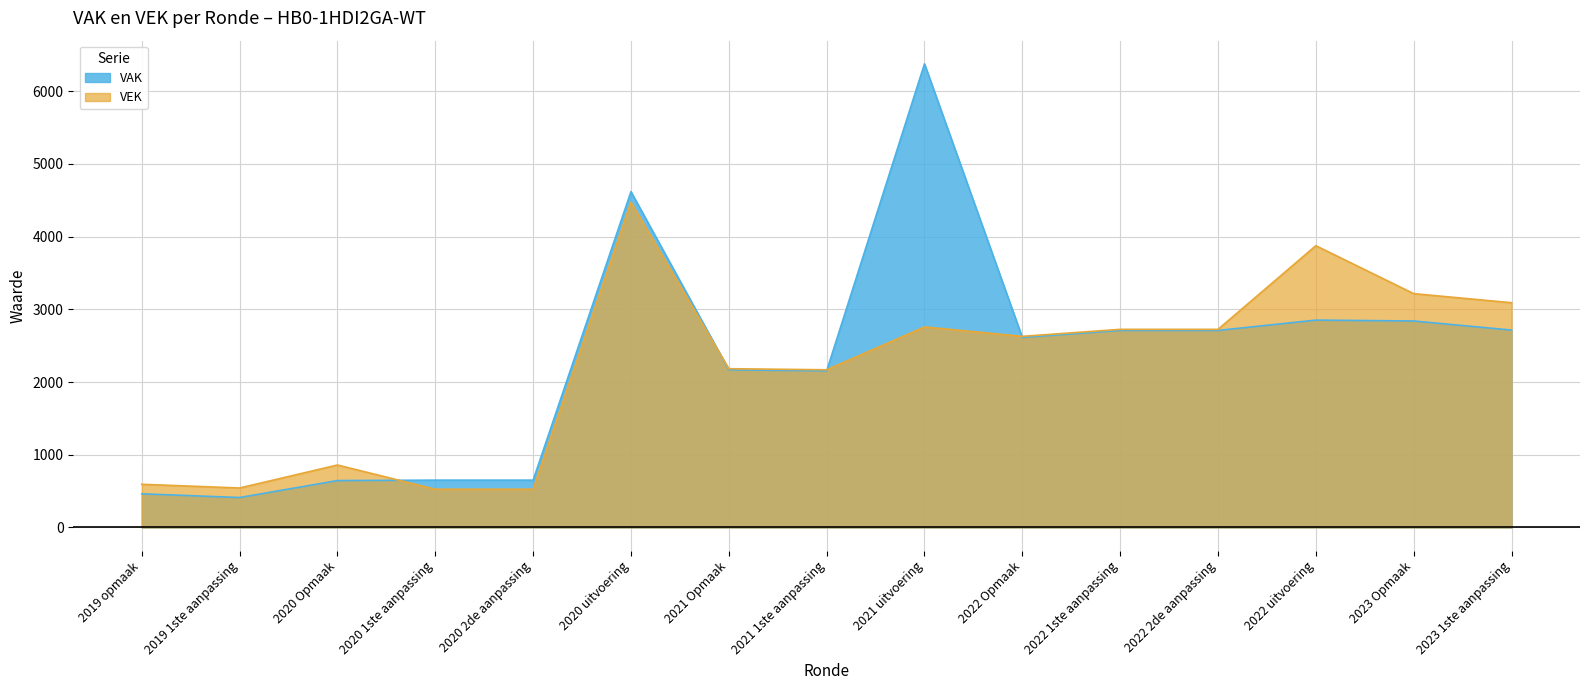

True or false: VEK has a value of 2724 at 2022 1ste aanpassing.

True